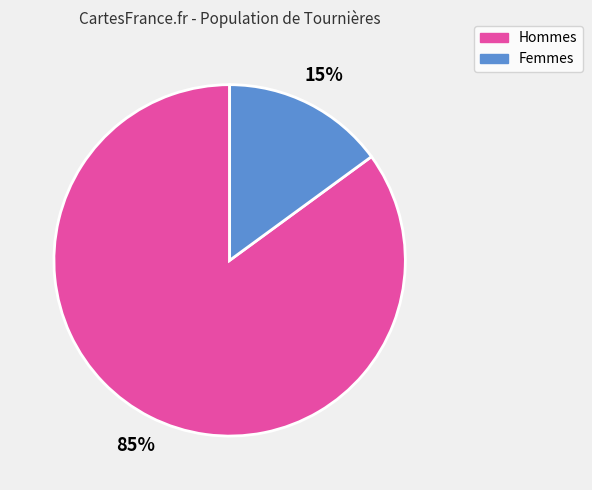

To the nearest percent, what portion does Femmes represent?

15%